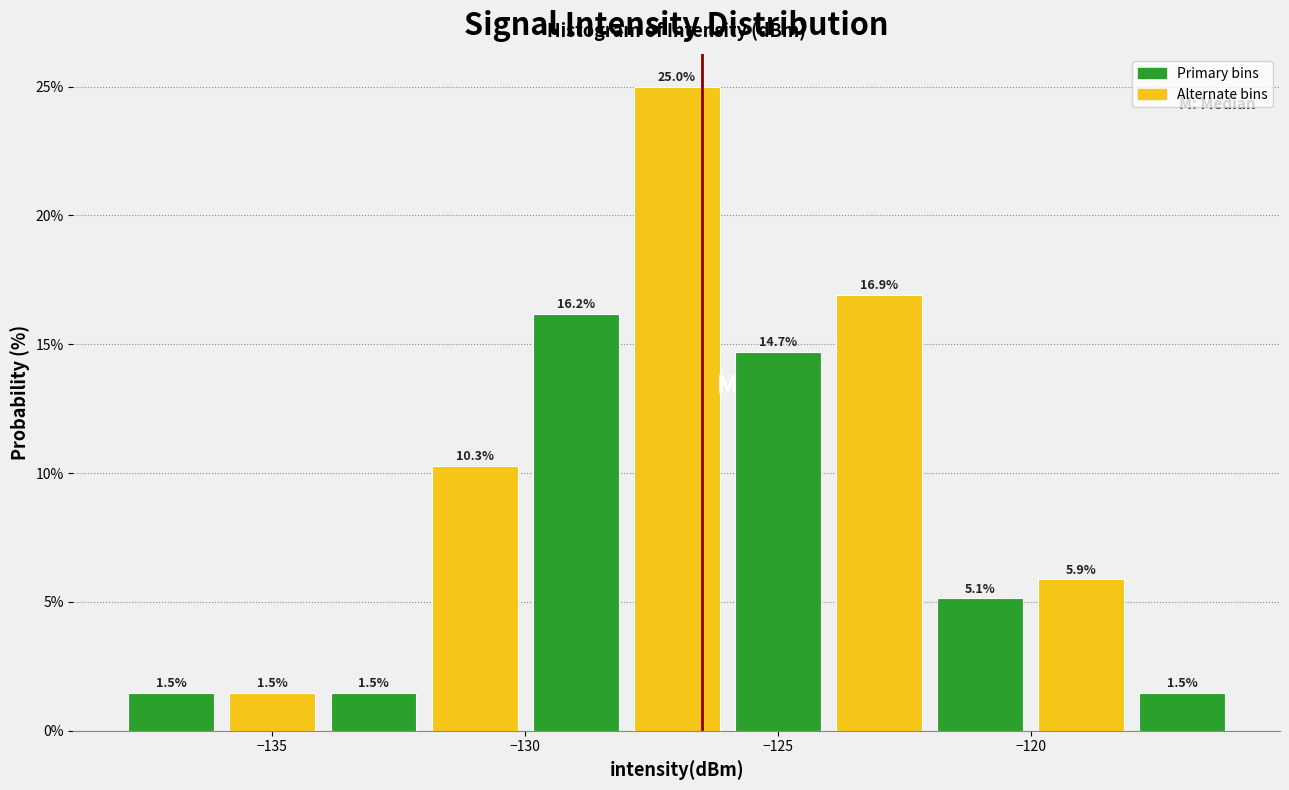

Reading left to right, transcribe this chart: for each bar, give the range it covers on the x-axis and its height.

-138 to -136: 1.5
-136 to -134: 1.5
-134 to -132: 1.5
-132 to -130: 10.3
-130 to -128: 16.2
-128 to -126: 25.0
-126 to -124: 14.7
-124 to -122: 16.9
-122 to -120: 5.1
-120 to -118: 5.9
-118 to -116: 1.5